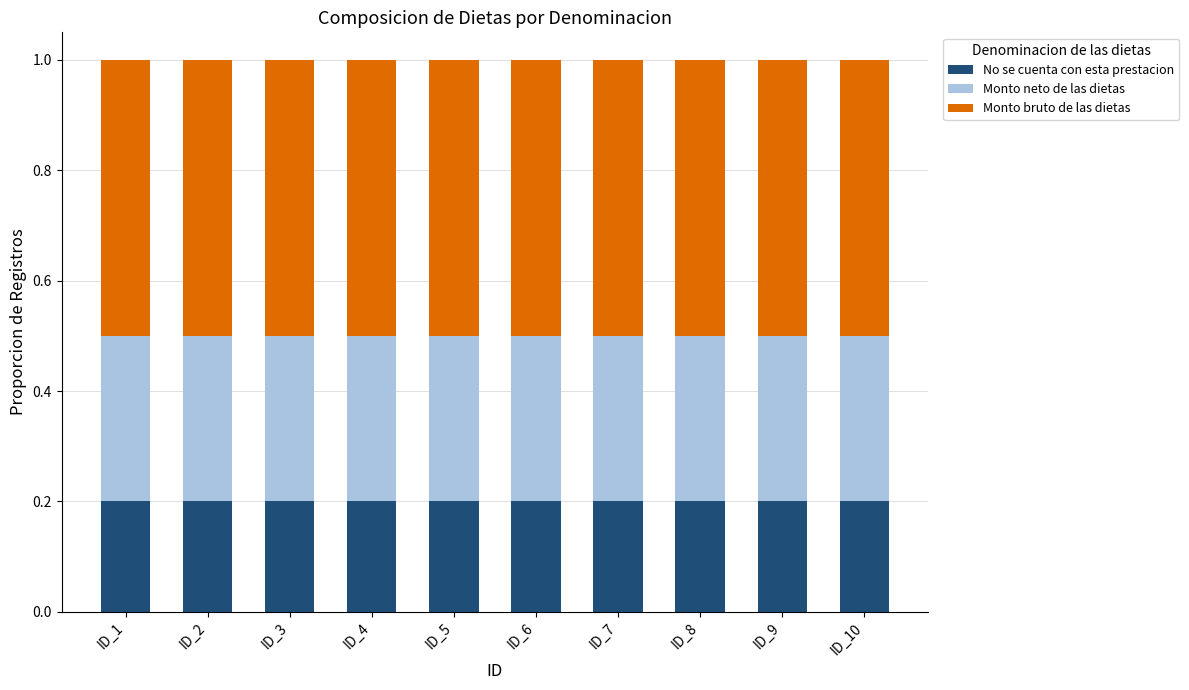

What is the total value across all series at ID_8?

1.0